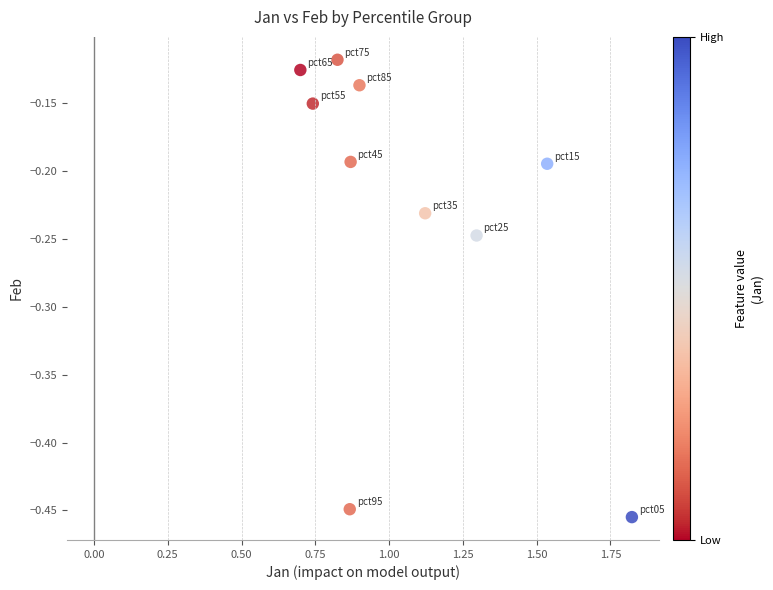

What is the average X value?

1.1